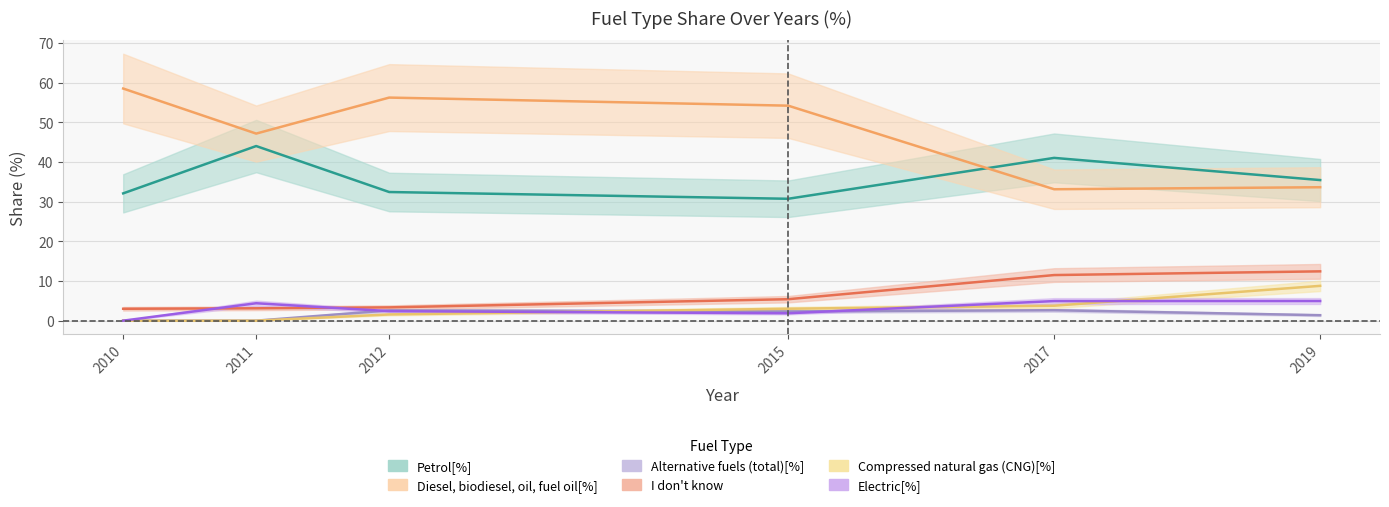

What is the greatest value displayed?

58.5